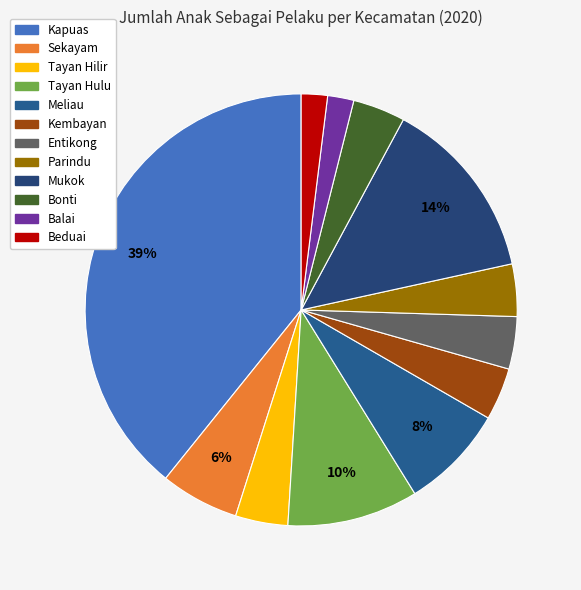

Does any single category account for the majority?

No